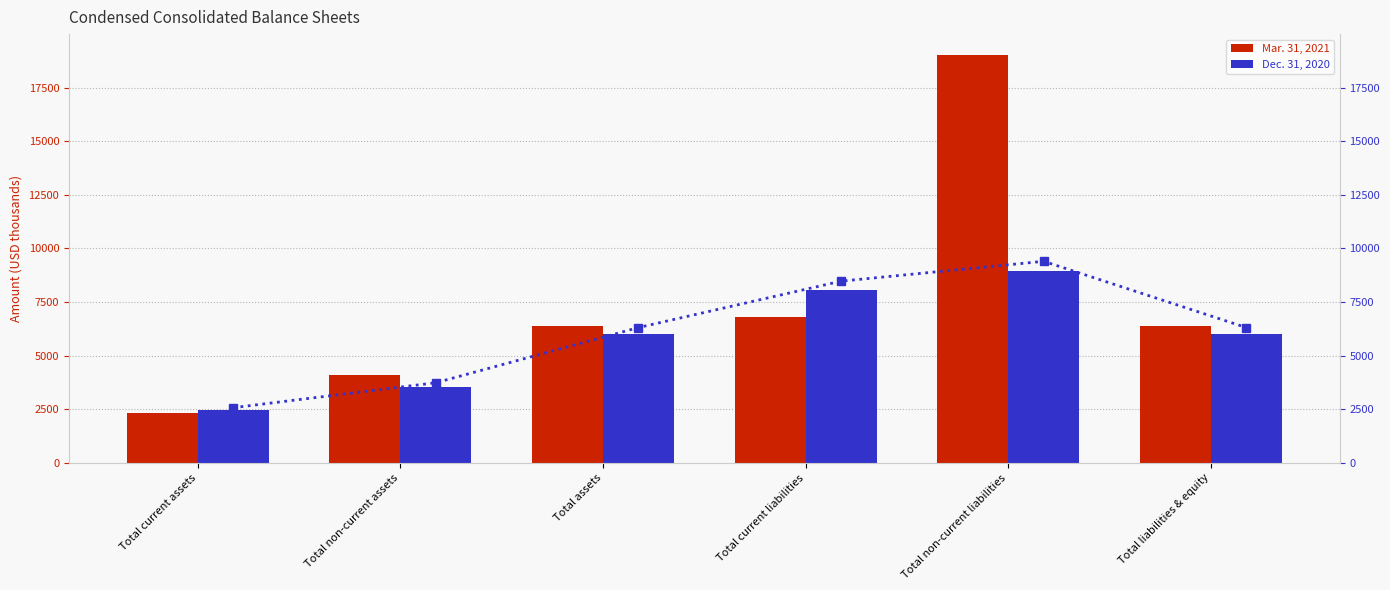

Where is Dec. 31, 2020 nearest to the value 5700?

Total assets